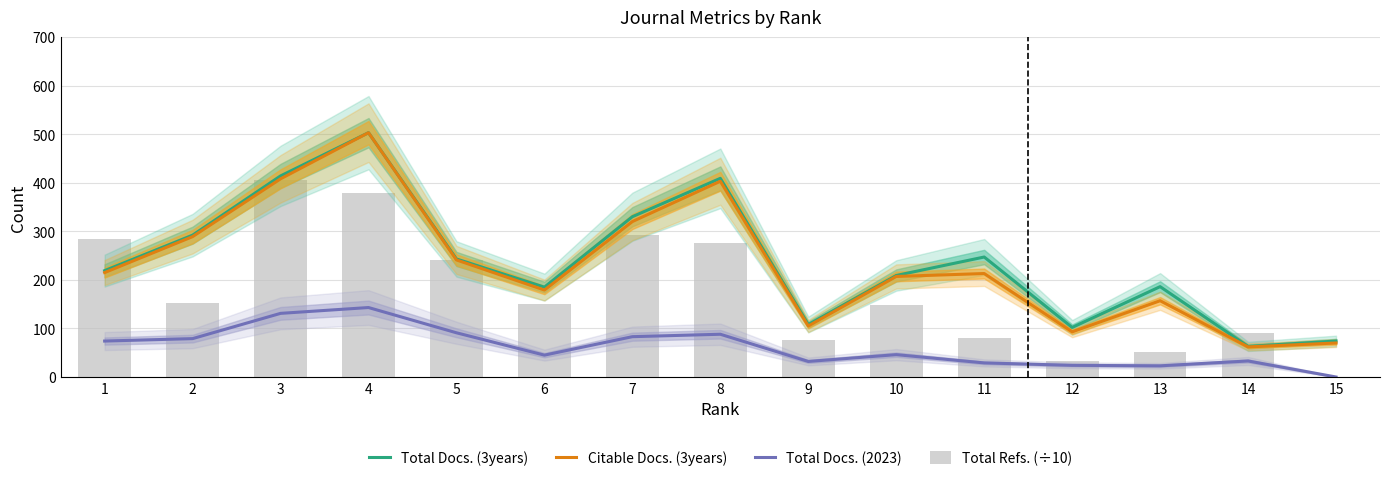

Where does the Total Refs. (÷10) series first go above 151?

1